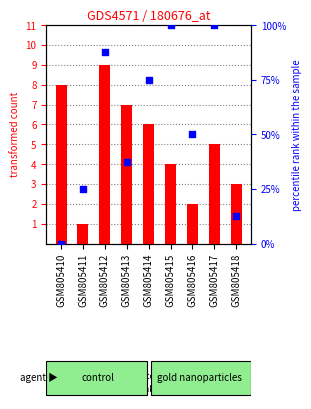

Which series reaches the maximum Y coordinate?

percentile rank within the sample